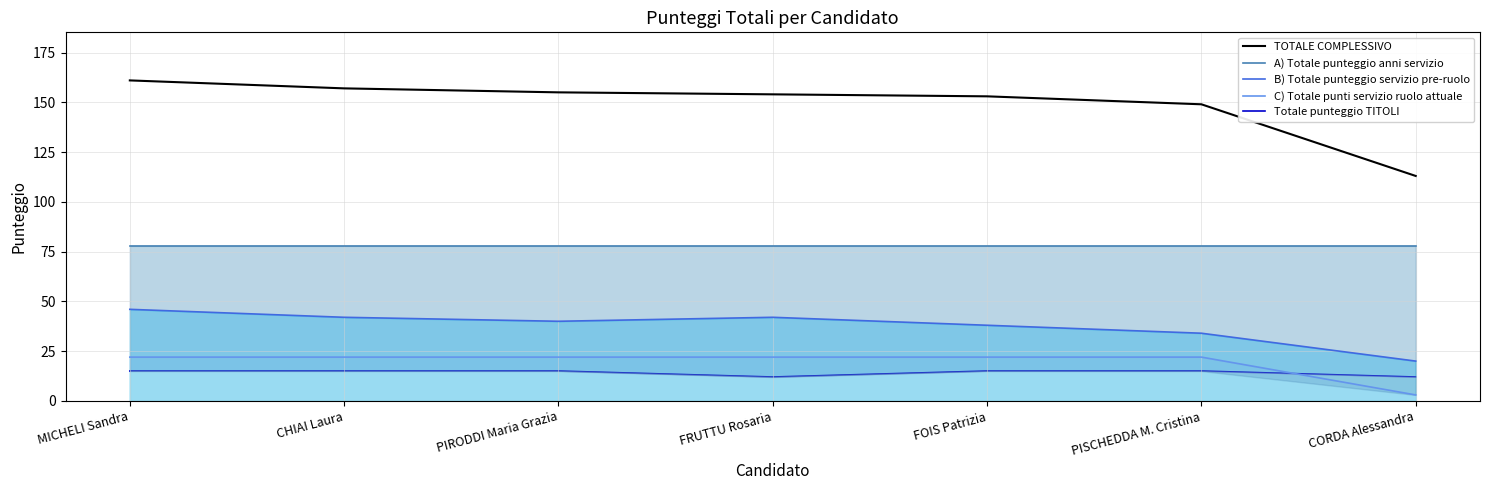

What are all the series names shown in the legend?

TOTALE COMPLESSIVO, A) Totale punteggio anni servizio, B) Totale punteggio servizio pre-ruolo, C) Totale punti servizio ruolo attuale, Totale punteggio TITOLI